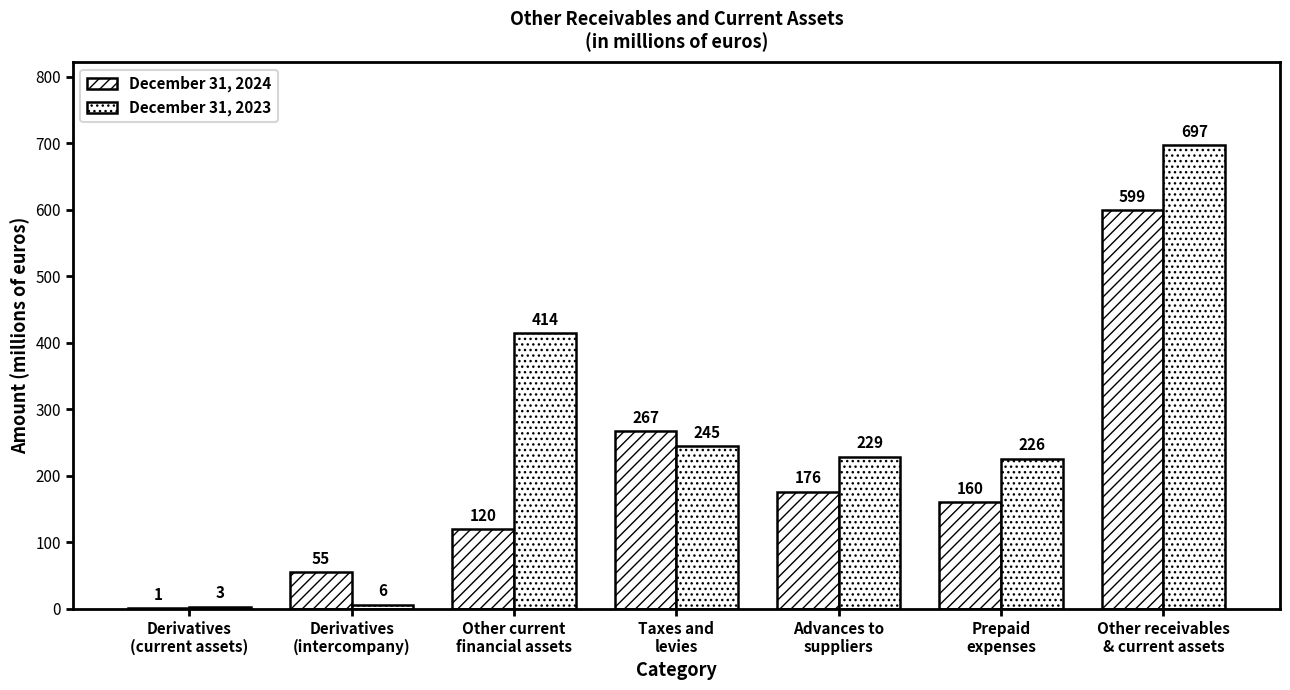

List the series in order of their overall mean, highest first.

December 31, 2023, December 31, 2024